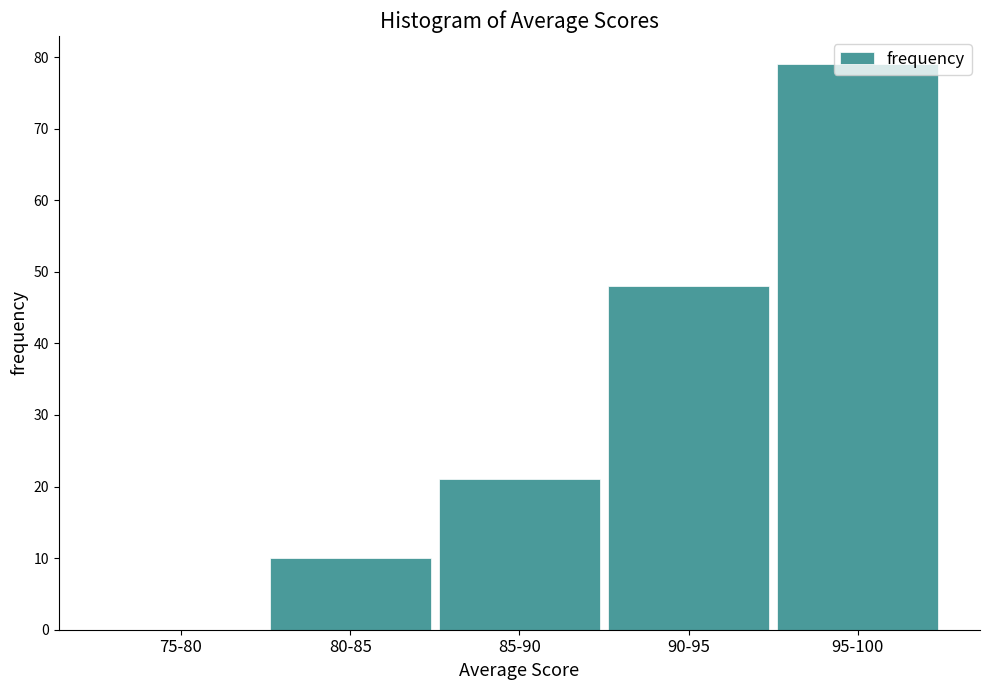

At which category does the chart reach its peak across all series?

95-100